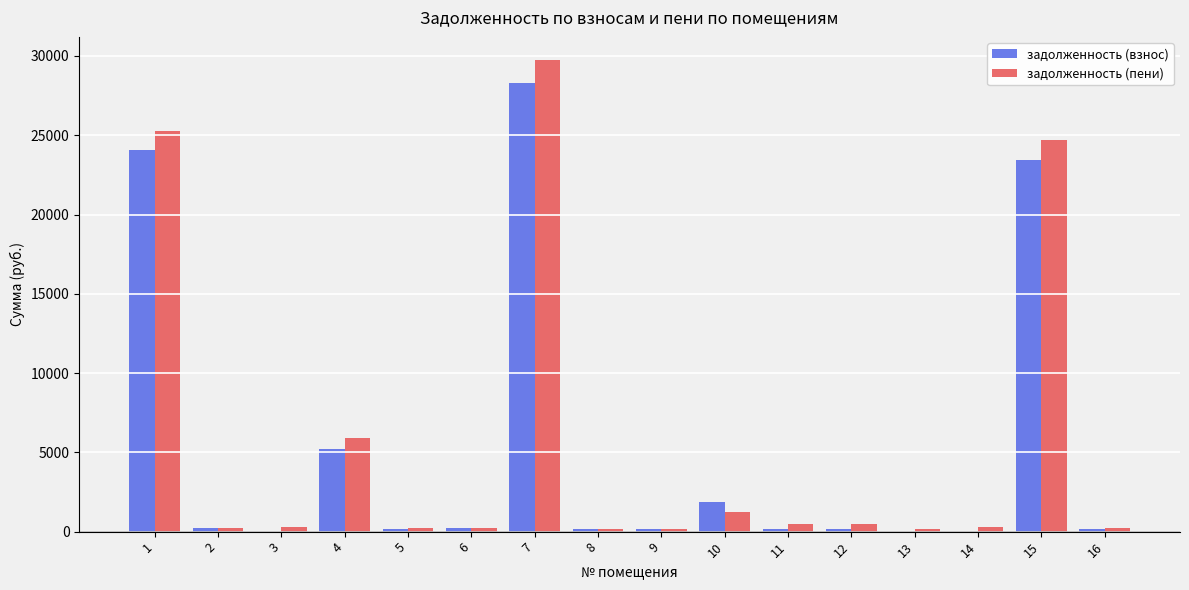

At which label does задолженность (пени) first exceed 277?

1